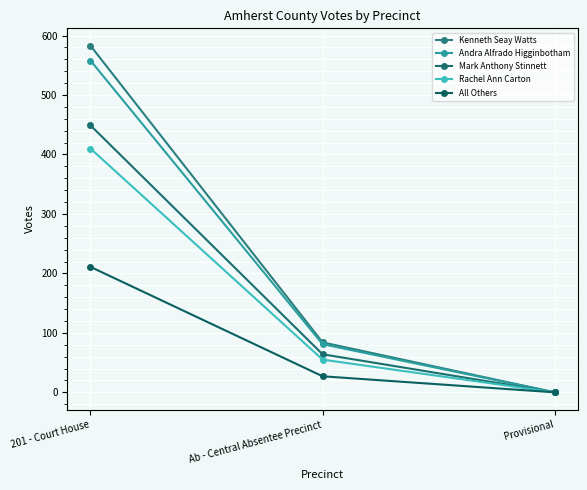

The value of Mark Anthony Stinnett at Ab - Central Absentee Precinct is 64. True or false?

True